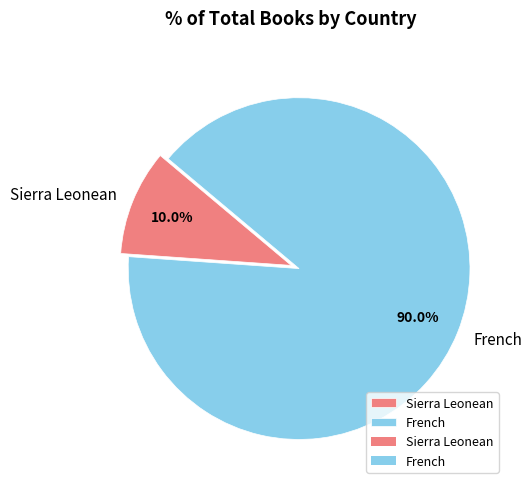

The French slice represents 90% of the pie. True or false?

True